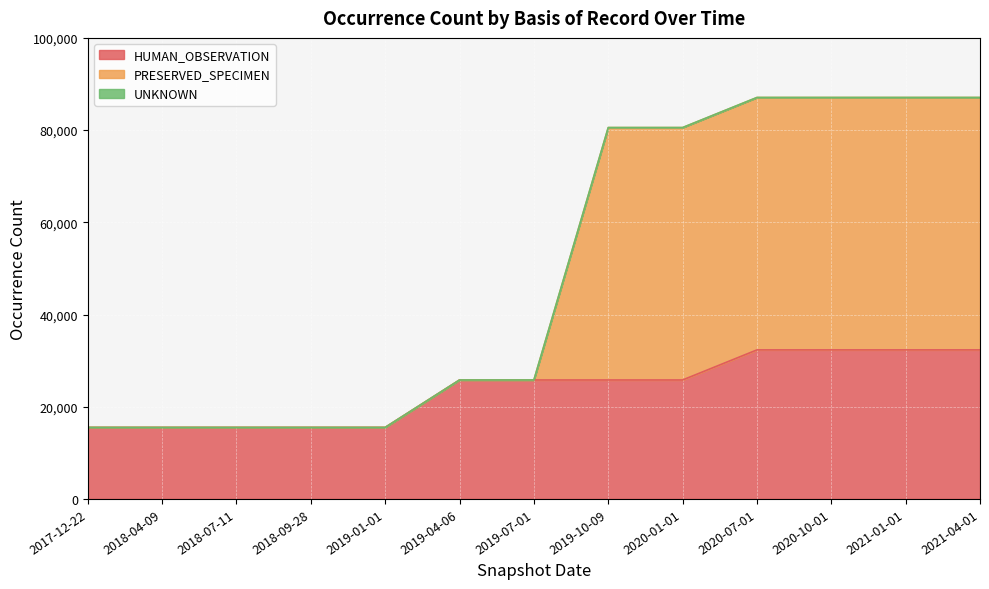

How many values in the HUMAN_OBSERVATION series exceed 25802?

4